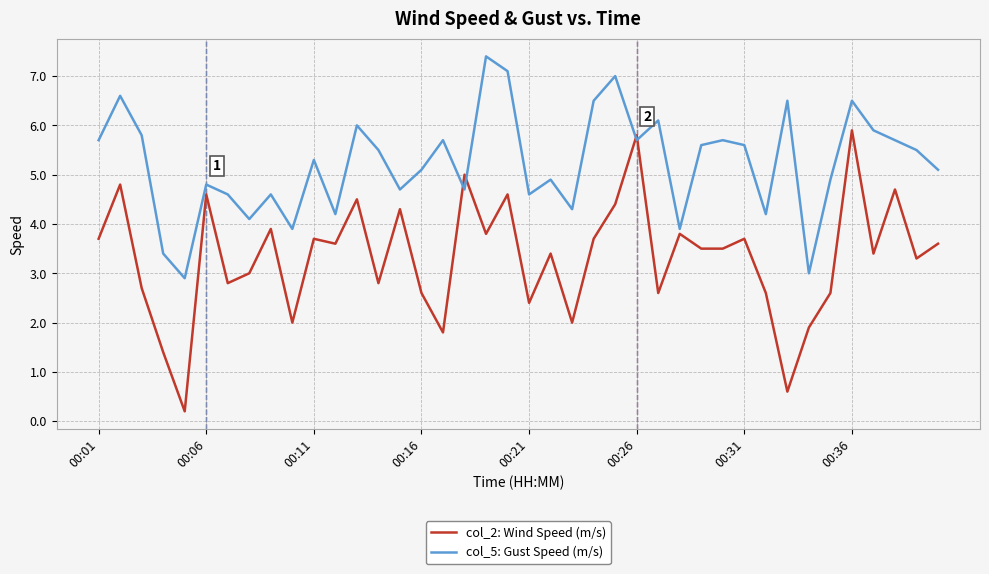

What is the greatest value displayed?

7.4